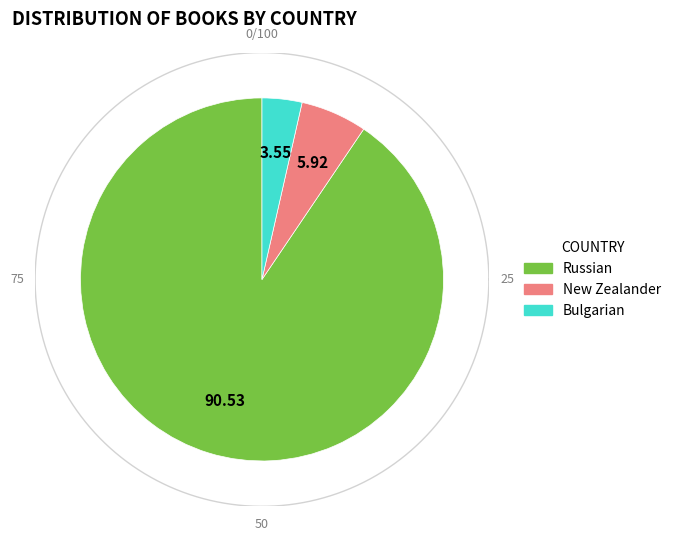

To the nearest percent, what percentage of the pie is Bulgarian?

4%